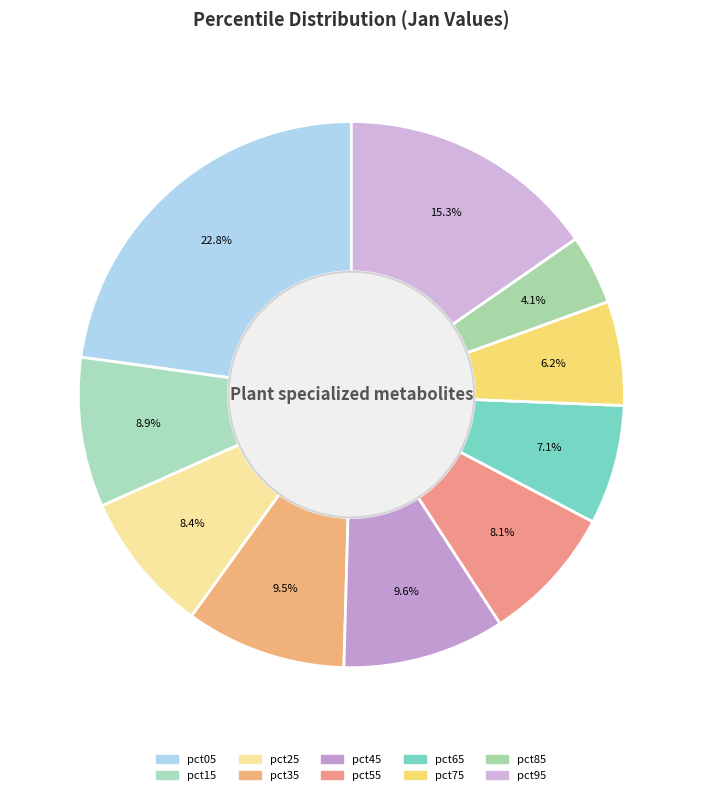

To the nearest percent, what is the average slice percentage?

10%